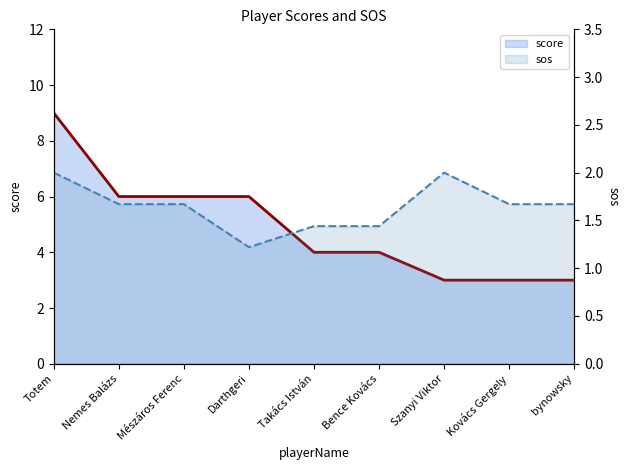

What is the spread (max minus min) of values at bynowsky?

1.3